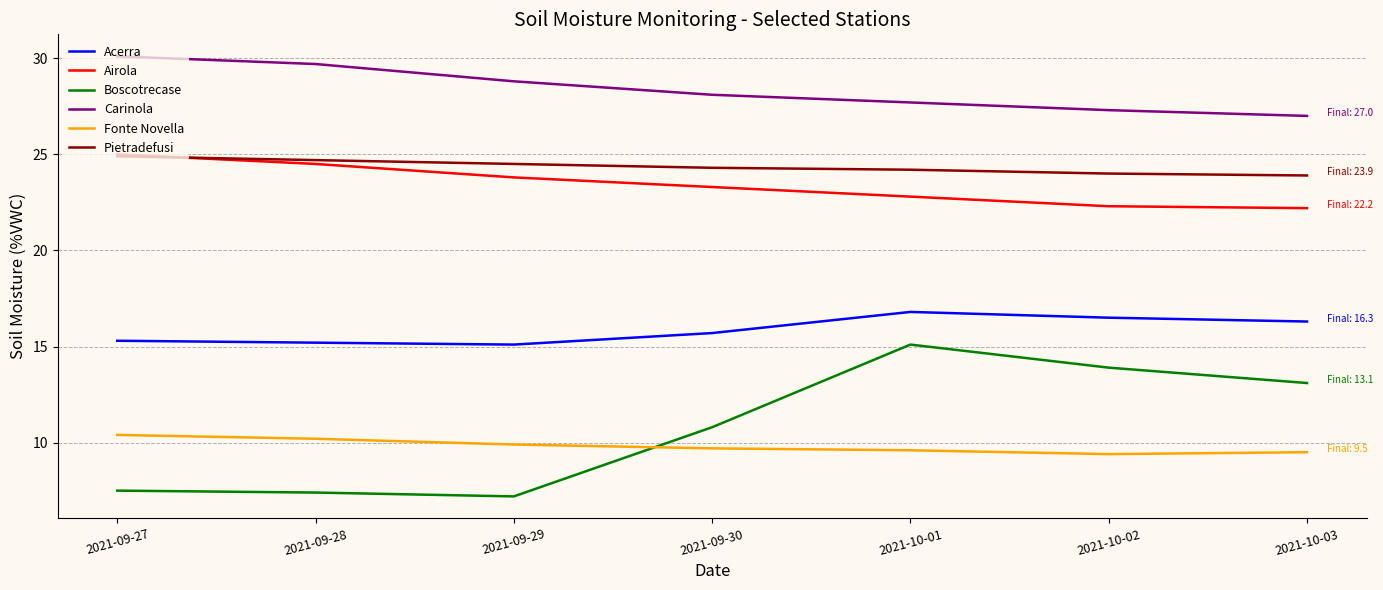

What position from the right is 2021-09-30?

4